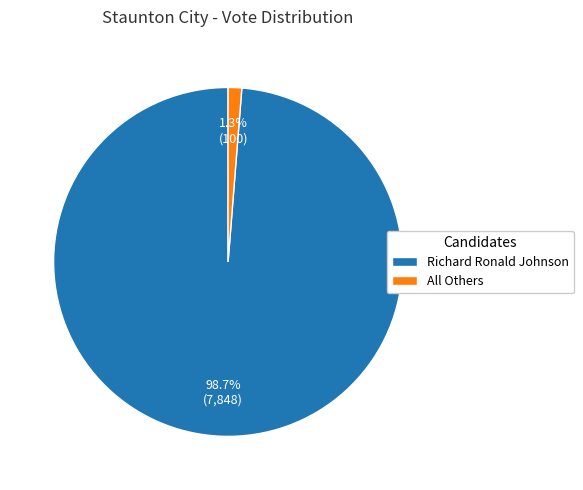

Which category has the biggest portion of the pie?

Richard Ronald Johnson